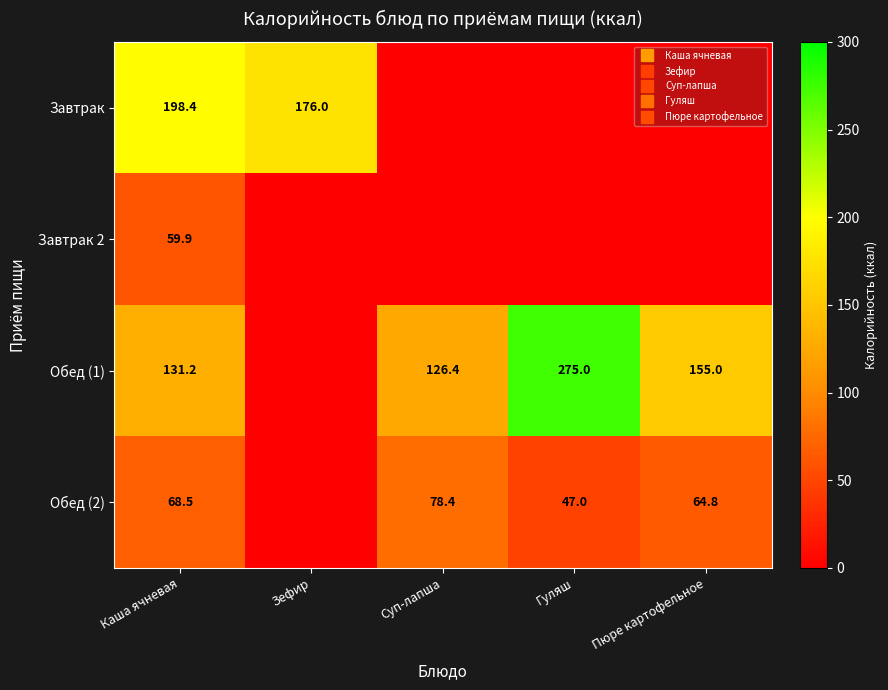

Rank the series by their average value, from lowest to highest.

Завтрак 2, Обед (2), Завтрак, Обед (1)